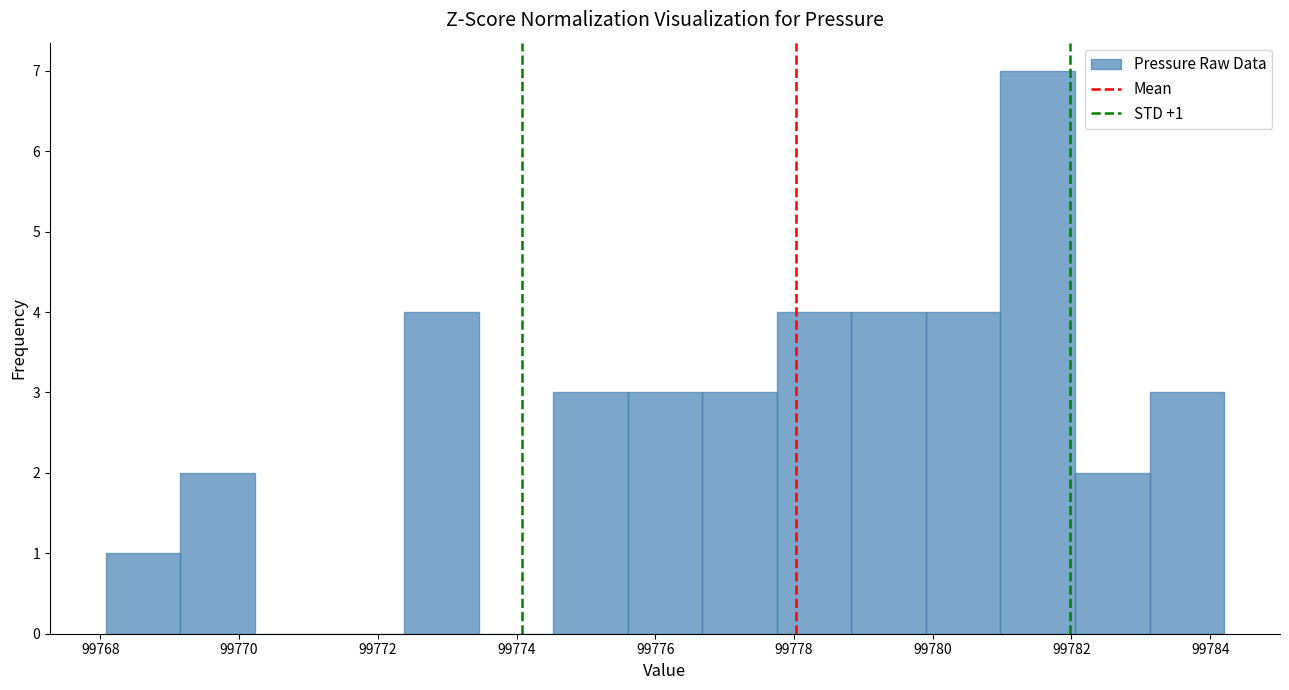

Which range on the x-axis has the tallest bar?

99781.0 to 99782.0